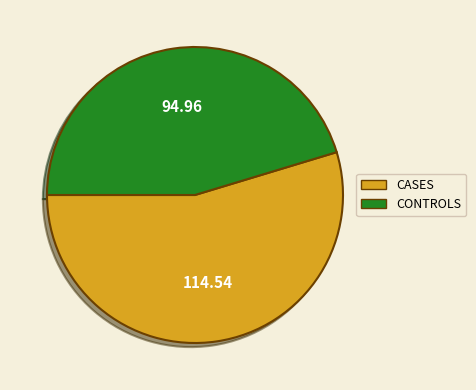

Which category has the biggest portion of the pie?

CASES